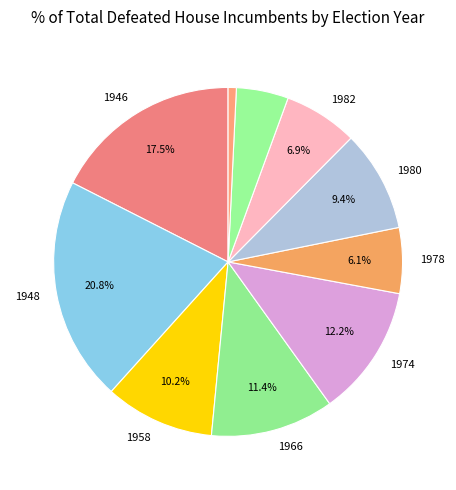

Is there any slice that represents more than half of the pie?

No